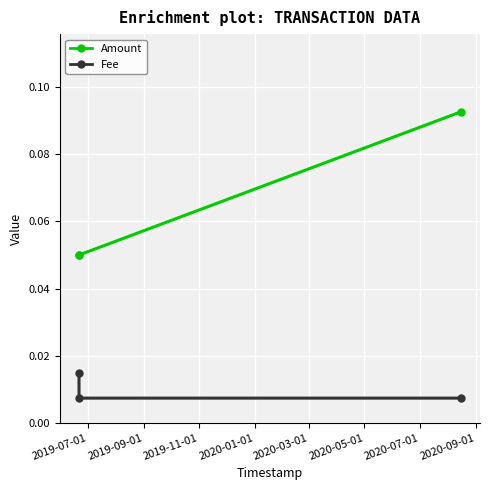

Which series has the largest total across all categories?

Amount